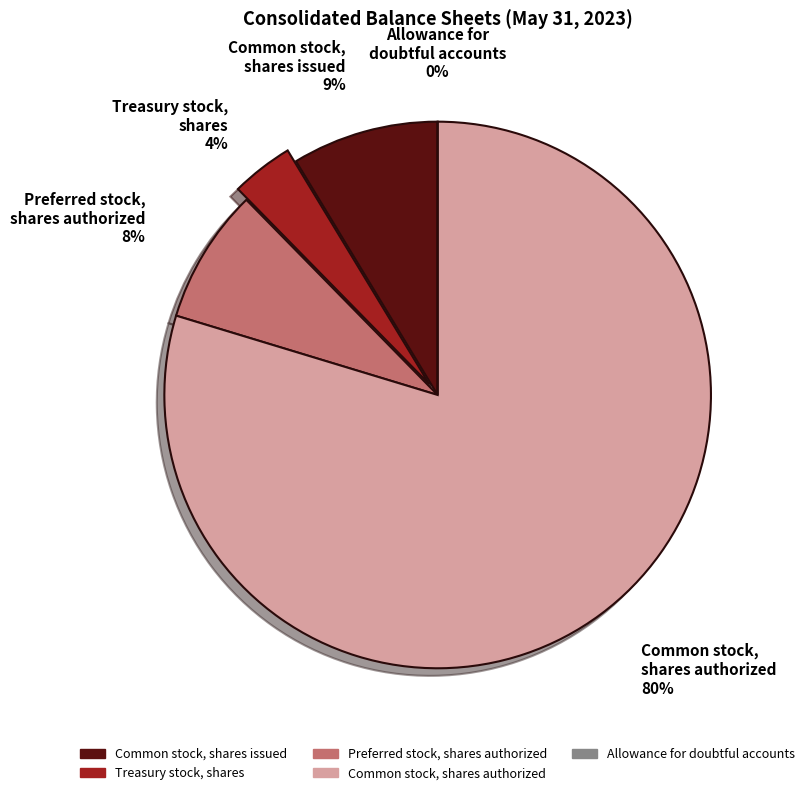

What is the largest slice in the pie chart?

Common stock, shares authorized